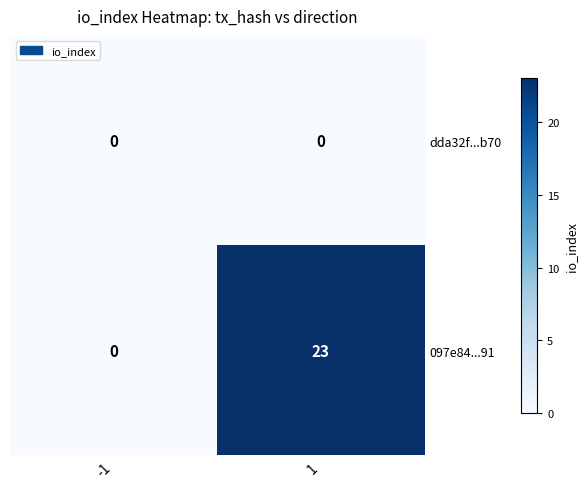

Which series has the largest total across all categories?

097e84...91